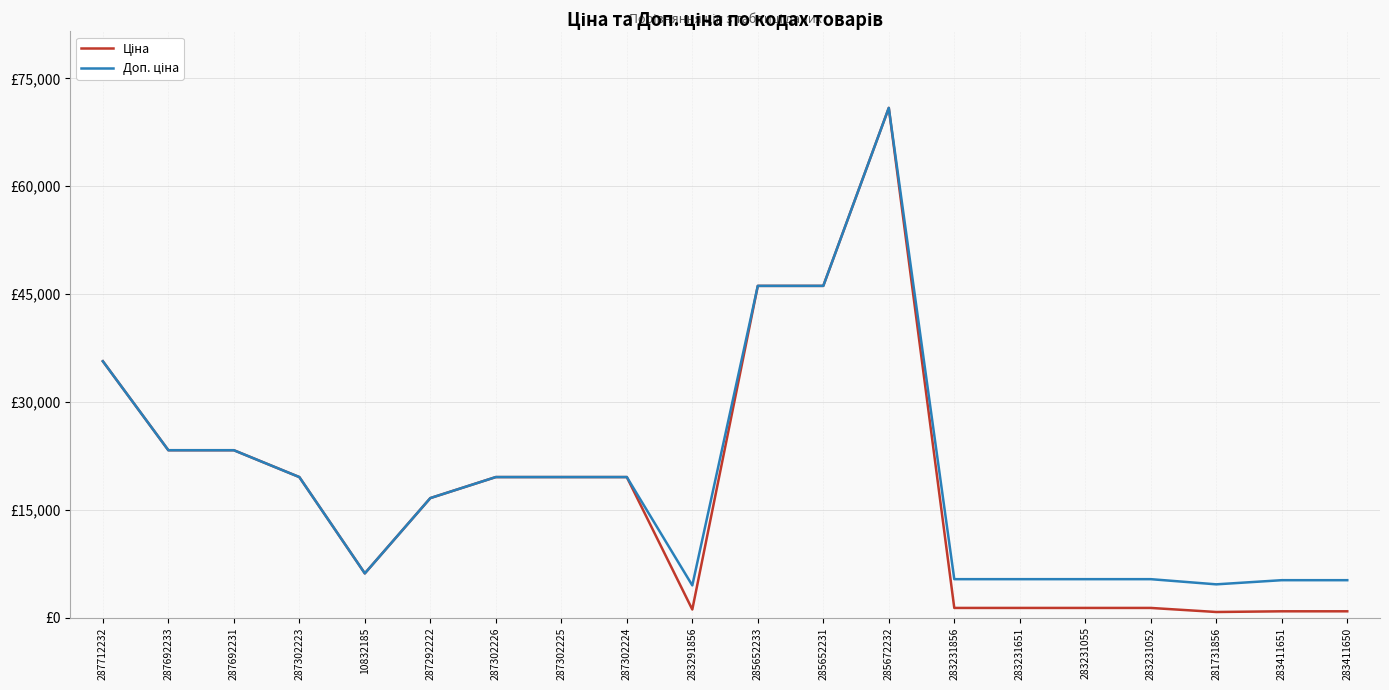

At which category does the chart reach its minimum across all series?

281731856